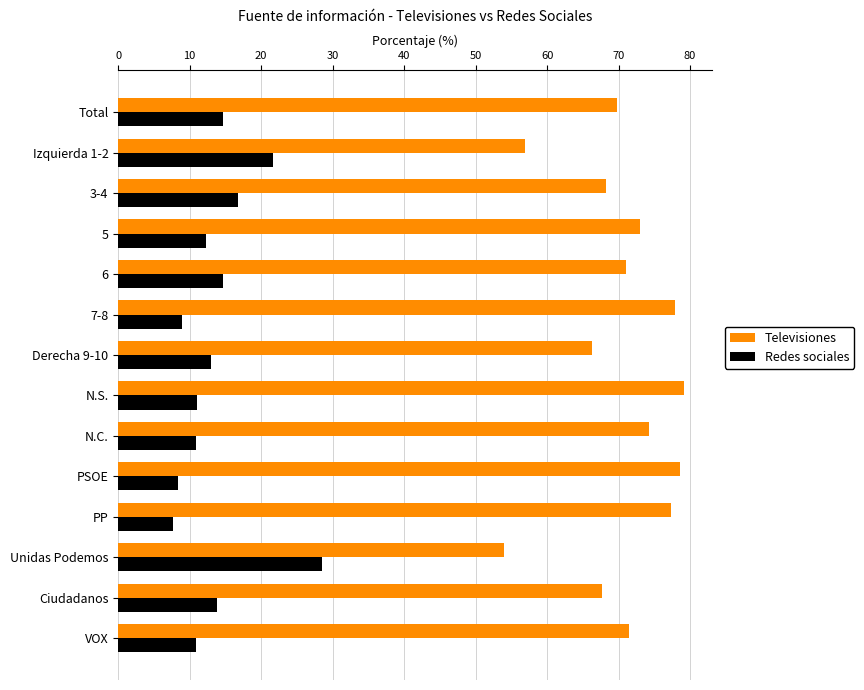

Which category has the lowest value in the Televisiones series?

Unidas Podemos